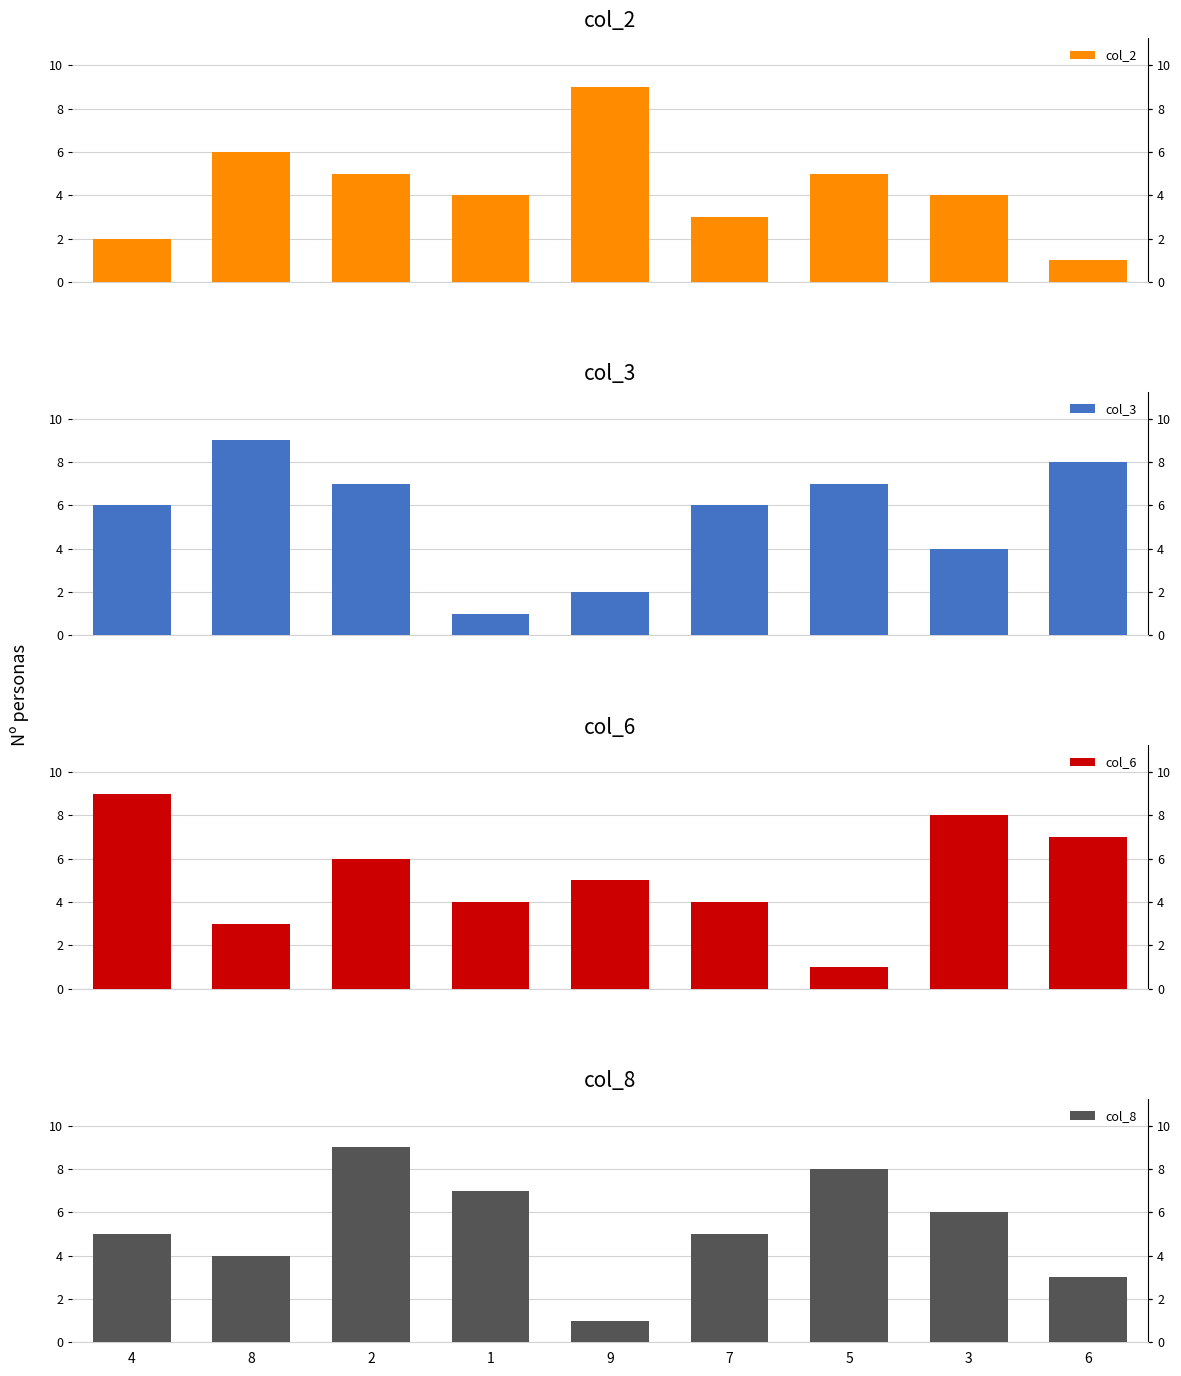

What is the sum of all col_6 values?

47